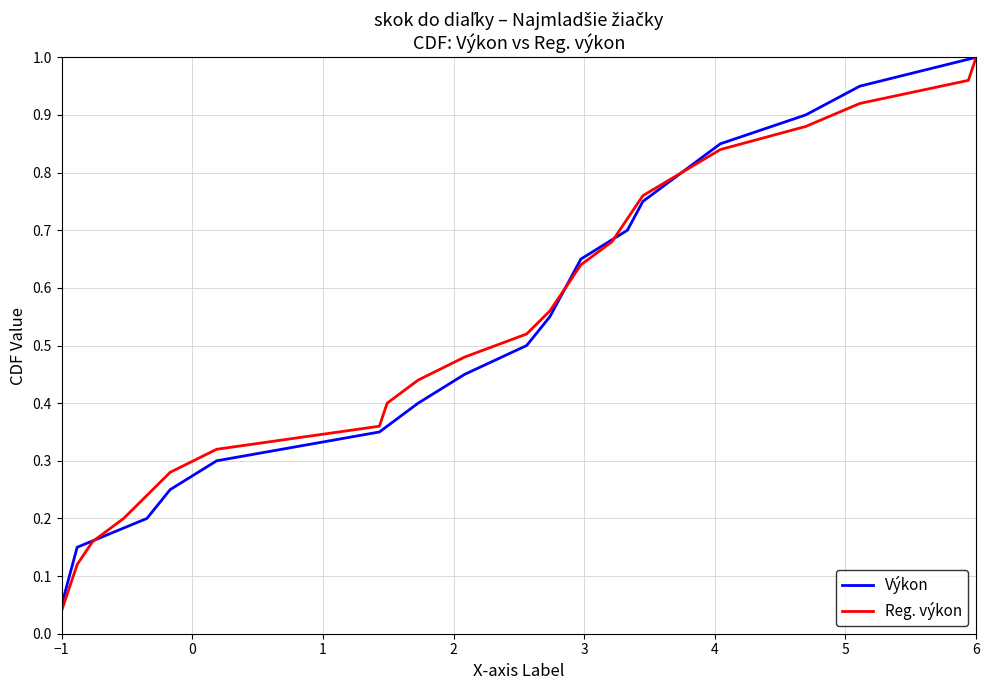

Is it true that the value at 18 is 0.9?

True